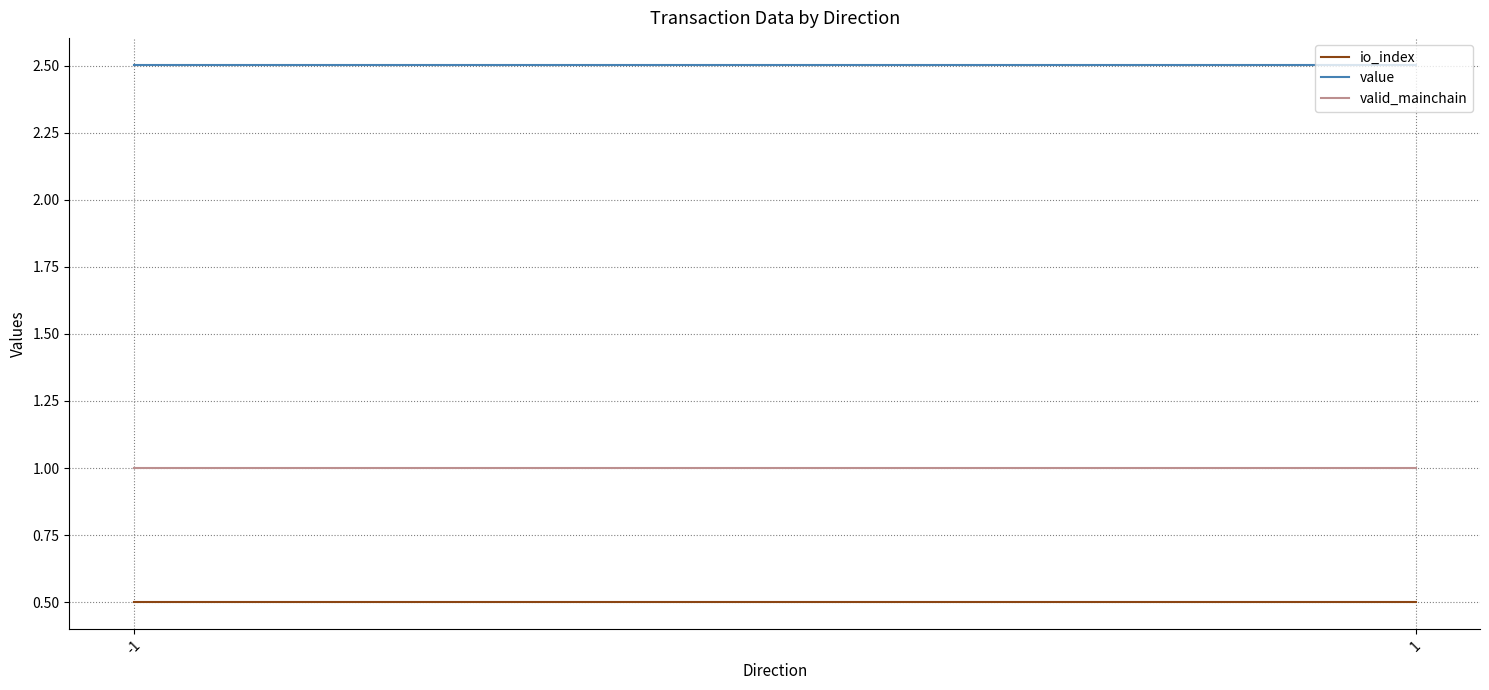

Reading right to left, what are all the values shown in this chart?

io_index: 0.5	0.5
value: 2.5	2.5
valid_mainchain: 1.0	1.0